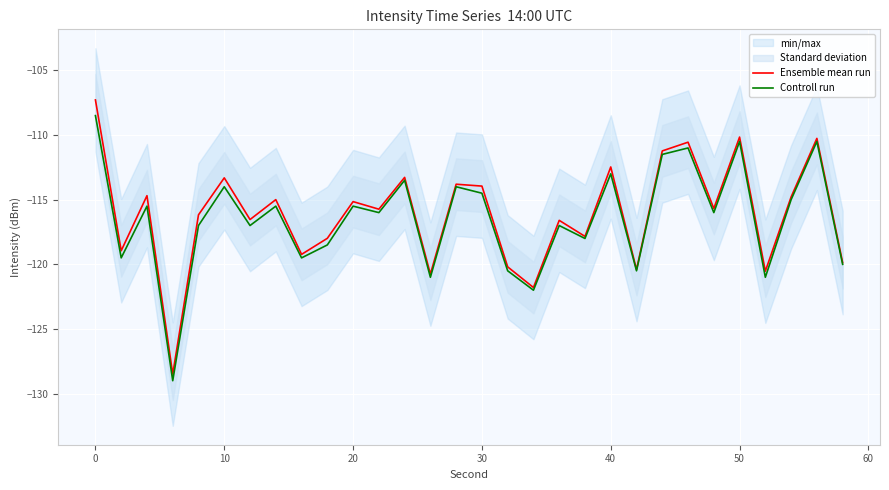

In Ensemble mean run, how many points are higher than both neighbors (excluding endpoints)?

11